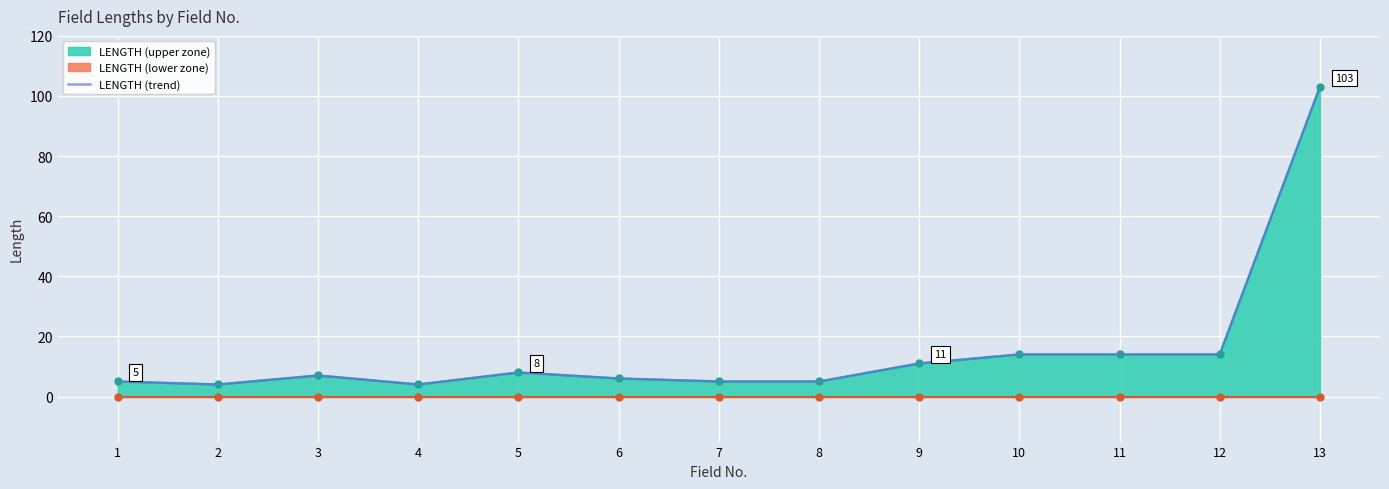

What is the value of the 3rd point from the left?

7